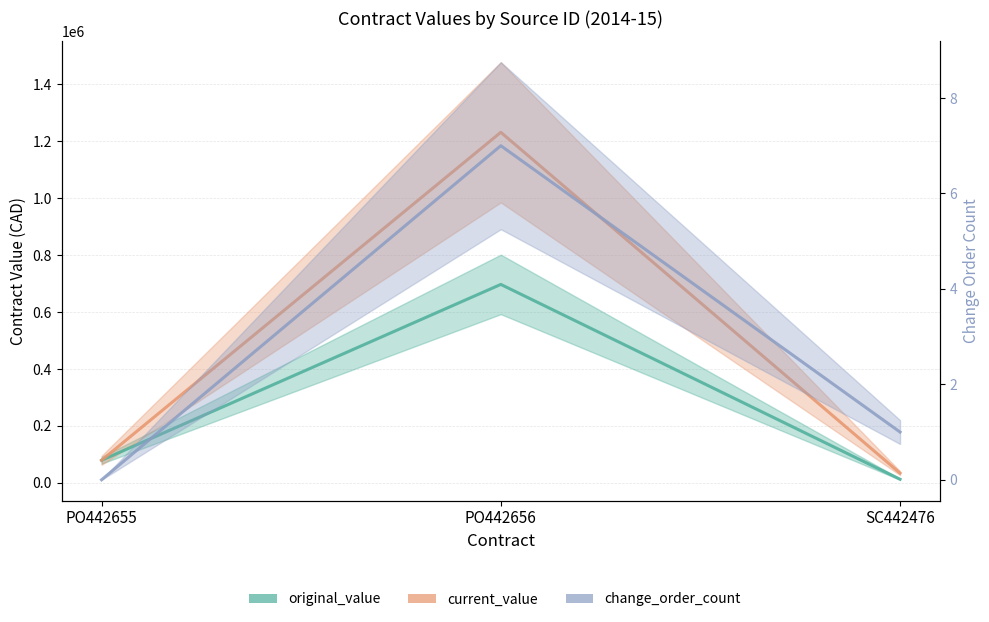

What position from the left is PO442655?

1